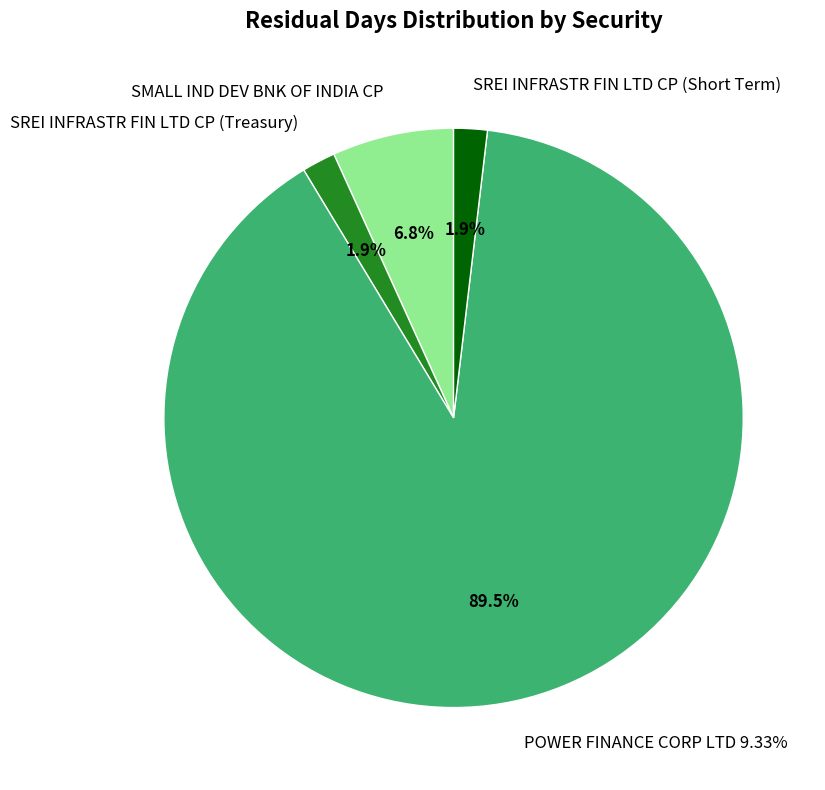

The SREI INFRASTR FIN LTD CP (Treasury) slice represents 2% of the pie. True or false?

True